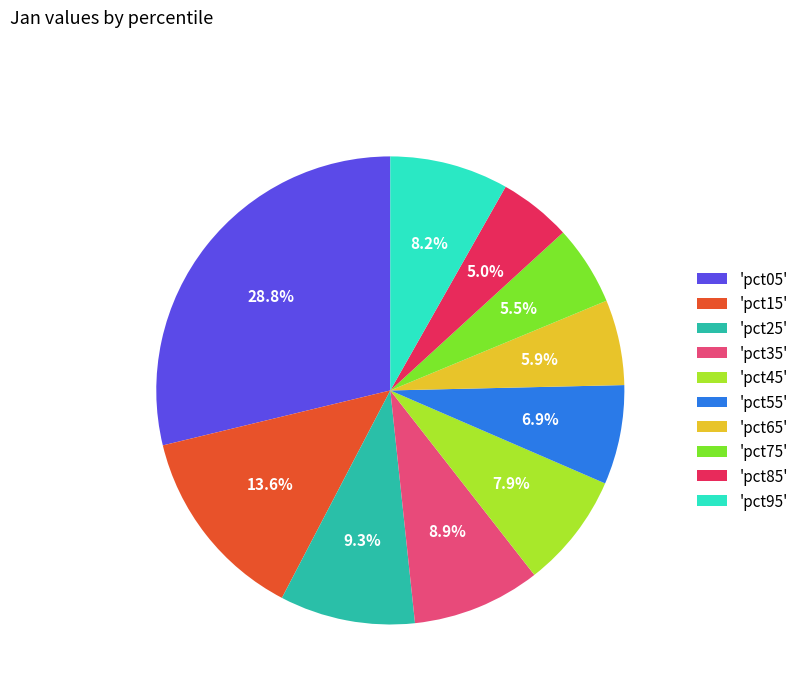

Is 'pct85' the majority of the pie?

No